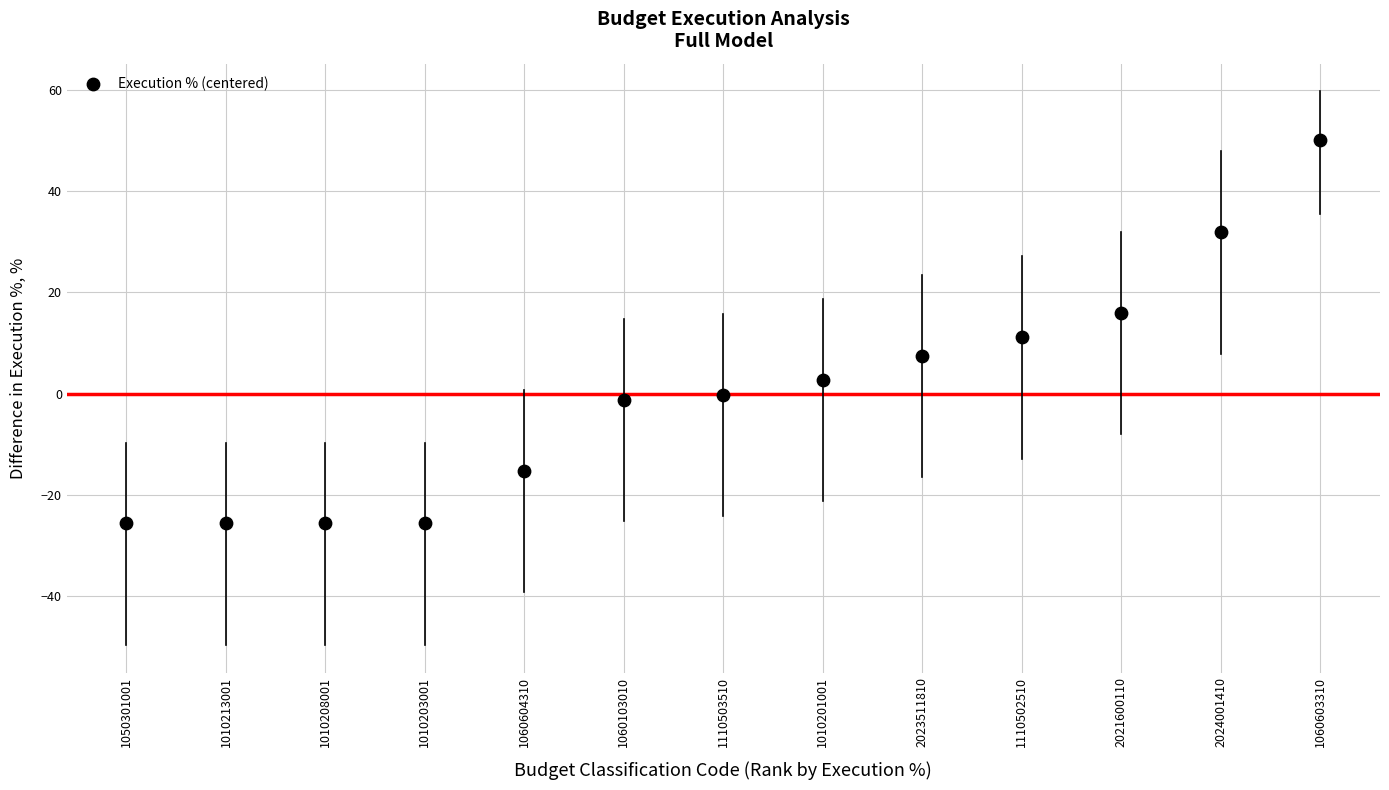

What is the range of Y values (max minus min)?

75.7